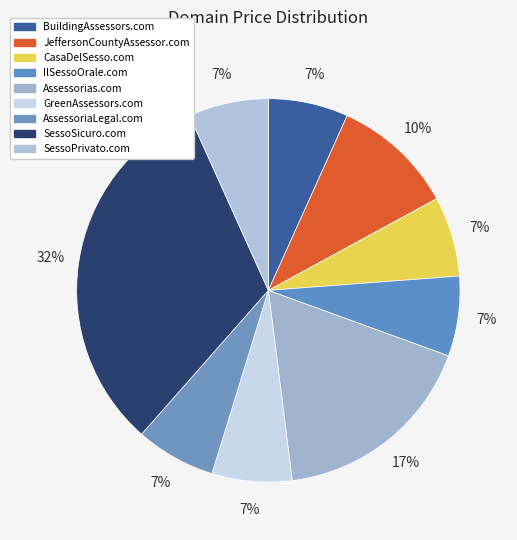

The Assessorias.com slice represents 30% of the pie. True or false?

False